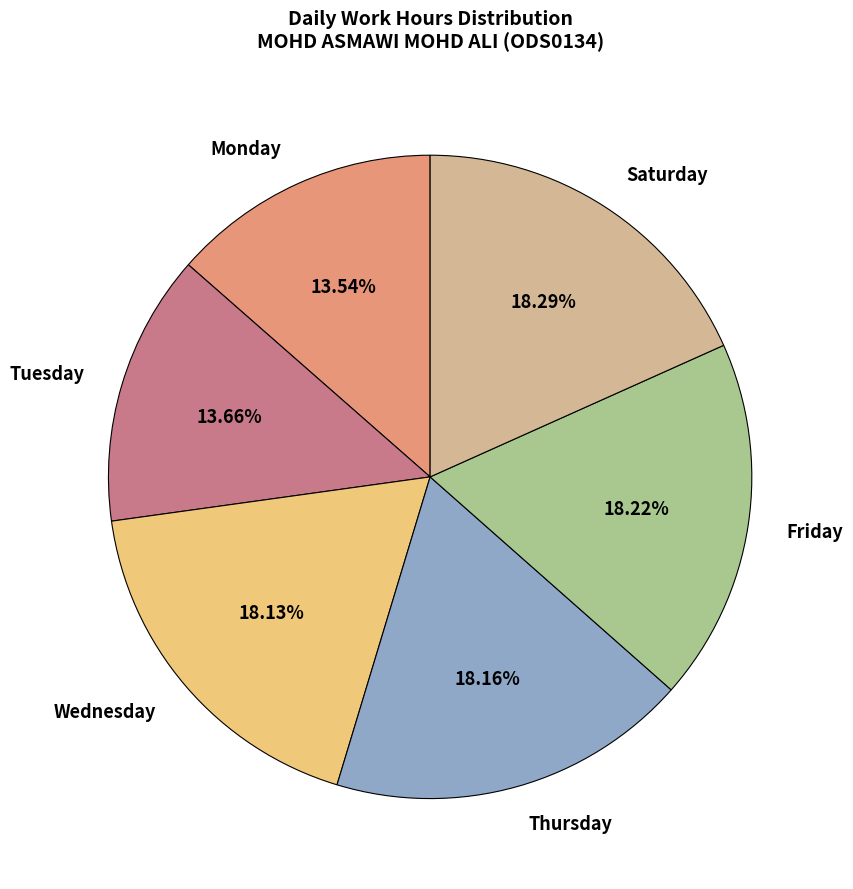

Does Tuesday represent more than half of the total?

No